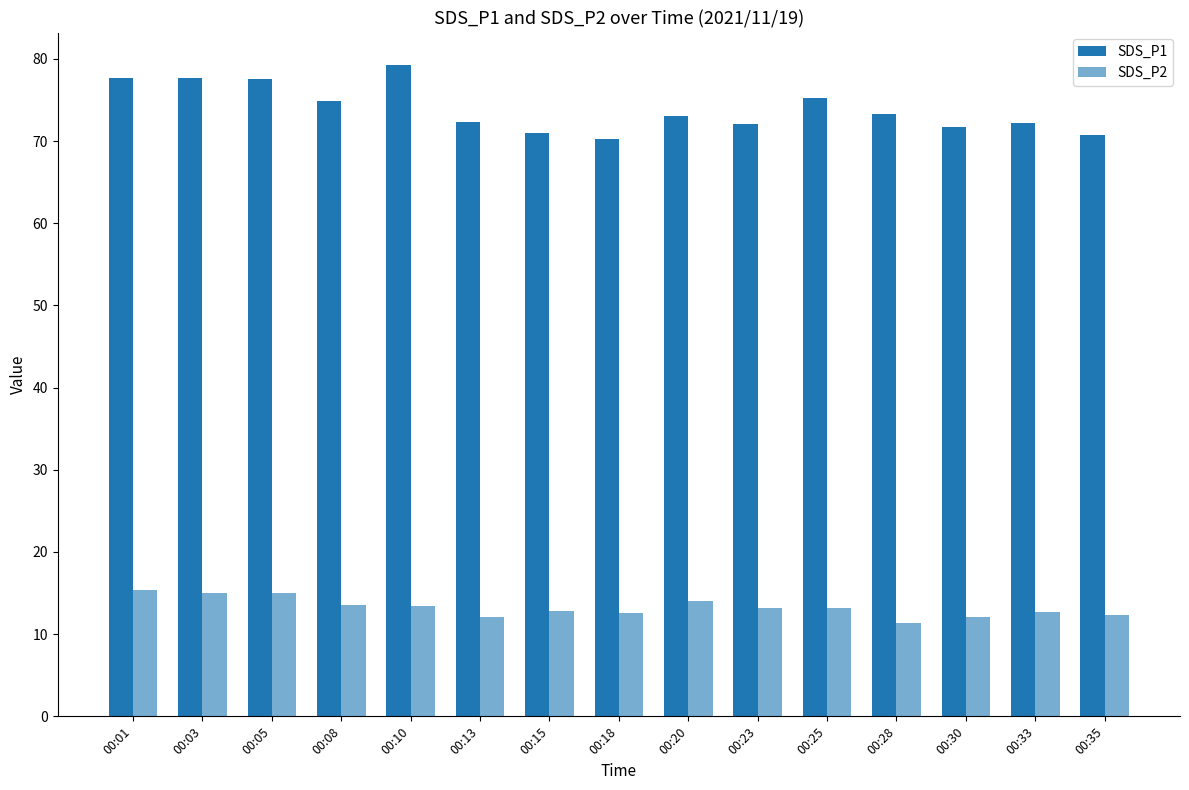

Which category has the lowest value across all series?

00:28